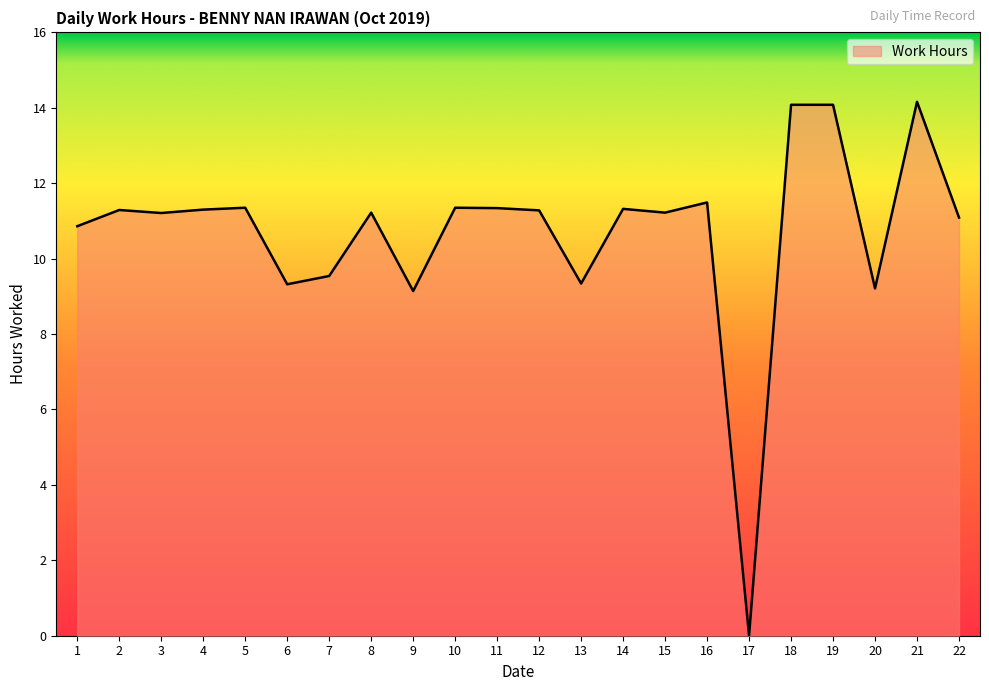

What is the change in value from 13 to 18?

+4.7